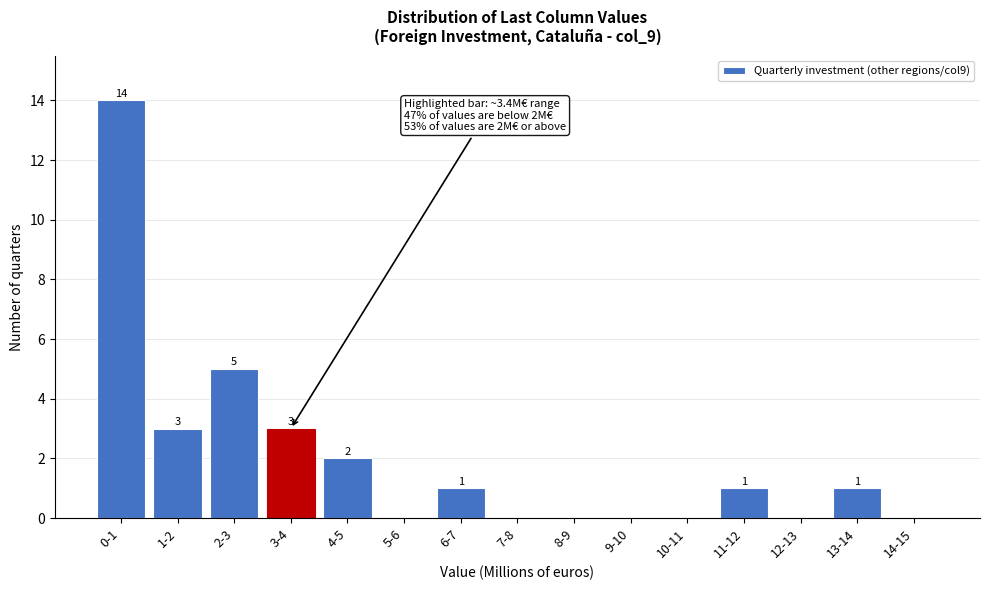

Reading right to left, what are all the values shown in this chart?

14-15=0	13-14=1	12-13=0	11-12=1	10-11=0	9-10=0	8-9=0	7-8=0	6-7=1	5-6=0	4-5=2	3-4=3	2-3=5	1-2=3	0-1=14